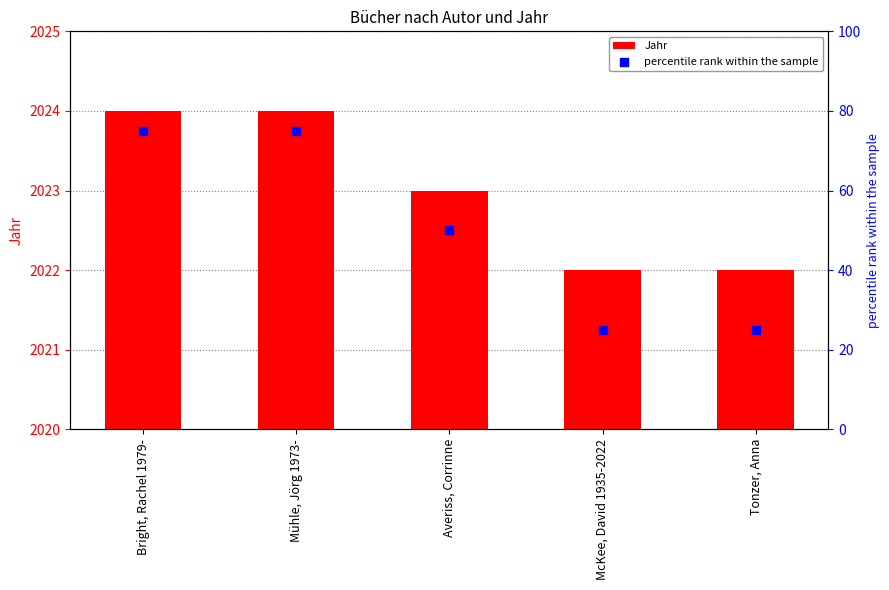

At how many categories does at least one series exceed 169?

5